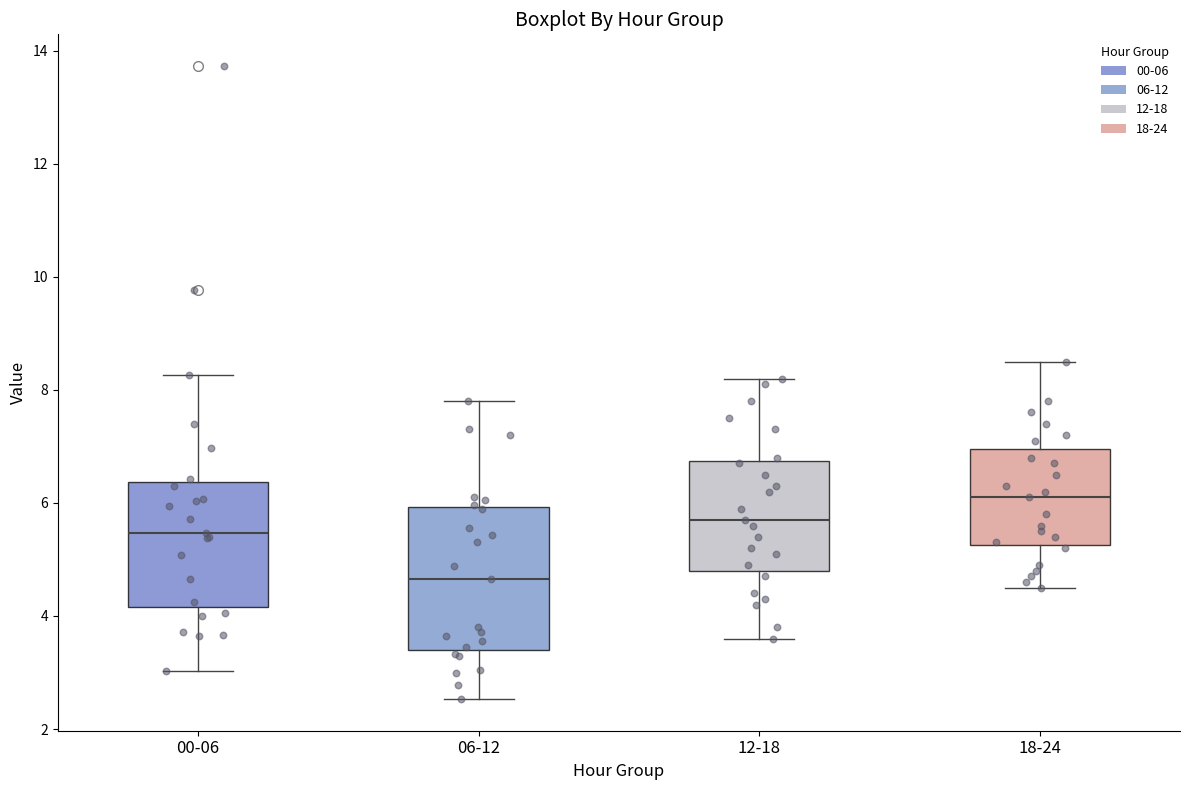

Reading left to right, transcribe this box plot: for each box, give where its median line is, the range the box spans, and where its two whiskers end, as read against the y-axis. The values are not printed on the chart, so give them approximately, as read against the axis.

00-06: median 5.4, box 4.2 to 6.4, whiskers 3.0 to 8.2
06-12: median 4.6, box 3.4 to 6.0, whiskers 2.6 to 7.8
12-18: median 5.8, box 4.8 to 6.8, whiskers 3.6 to 8.2
18-24: median 6.2, box 5.2 to 7.0, whiskers 4.6 to 8.6